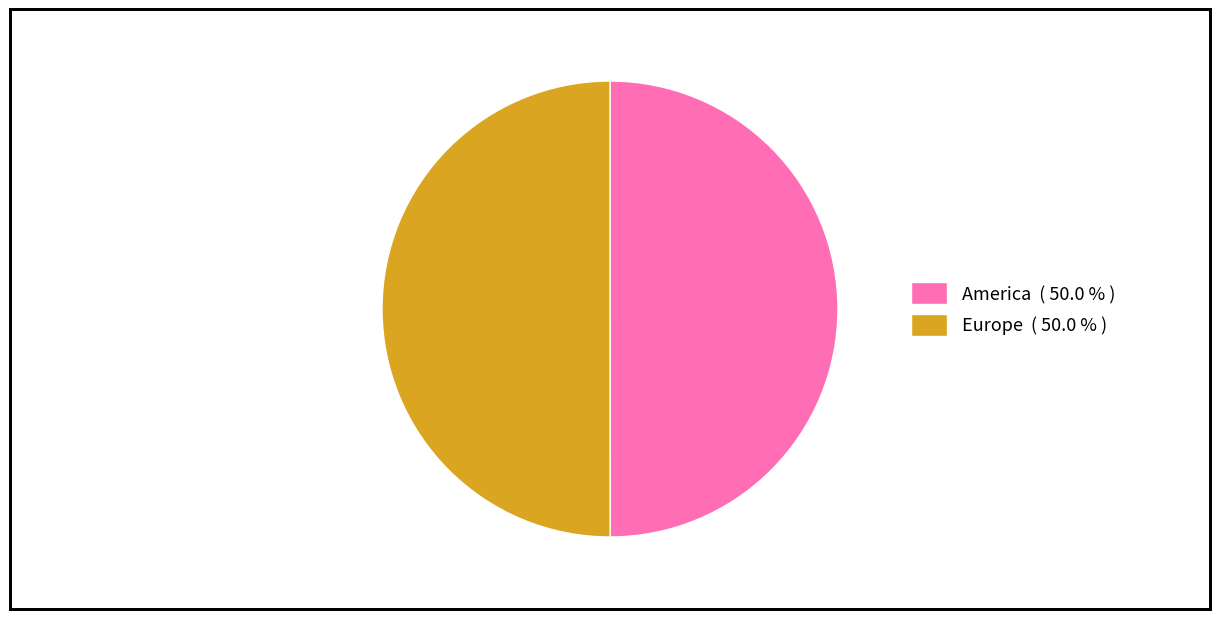

True or false: America accounts for 62% of the total.

False